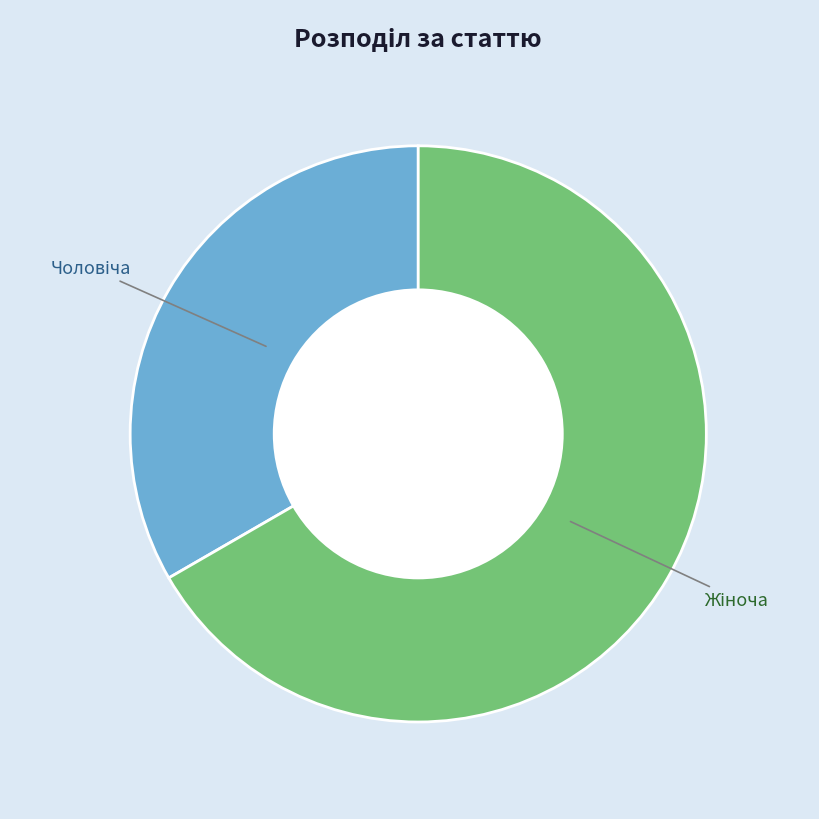

To the nearest percent, what is the average slice percentage?

50%